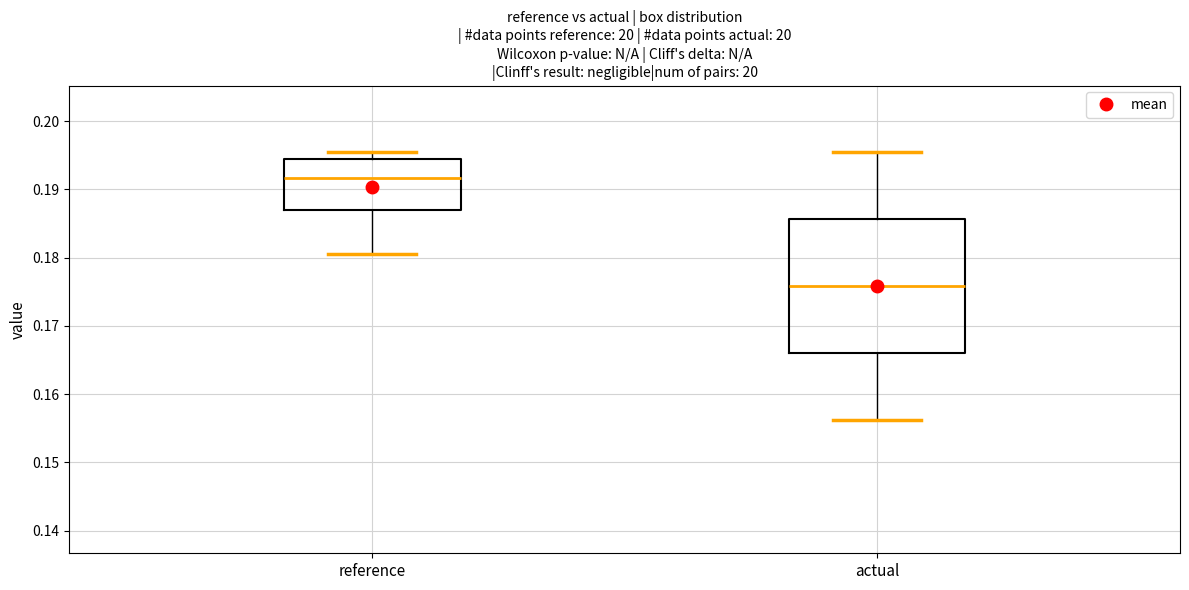

Which box's median line is the lowest?

actual